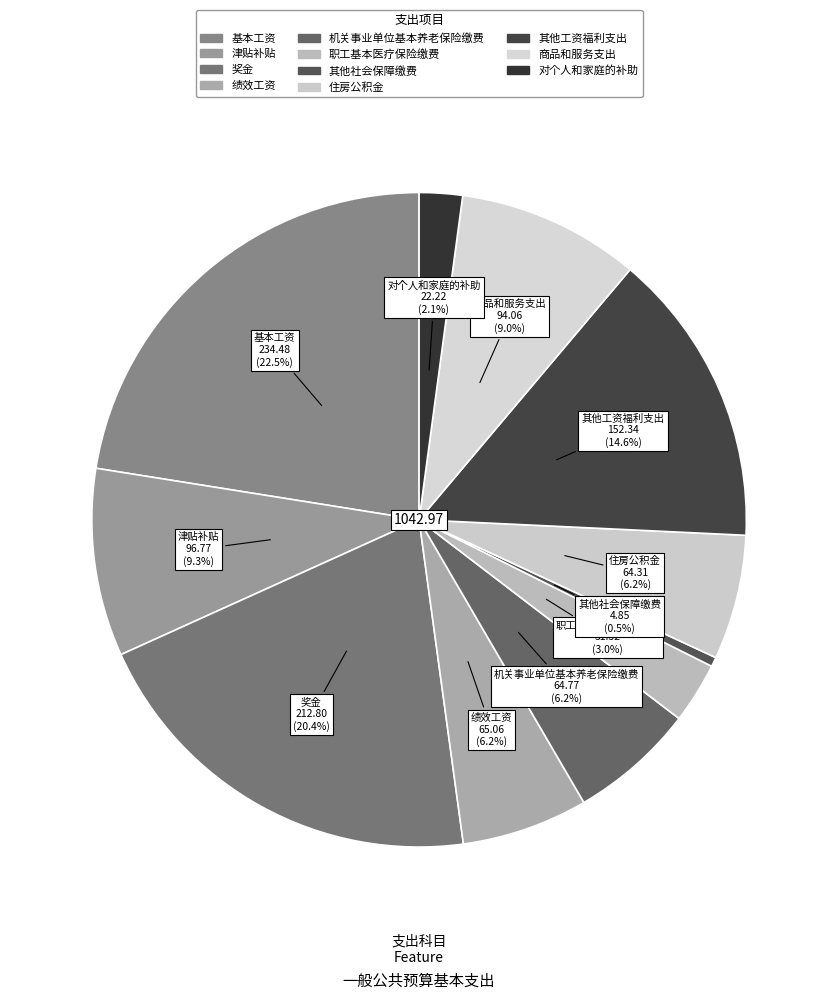

To the nearest percent, what is the difference between the largest and smallest slice percentages?

22%